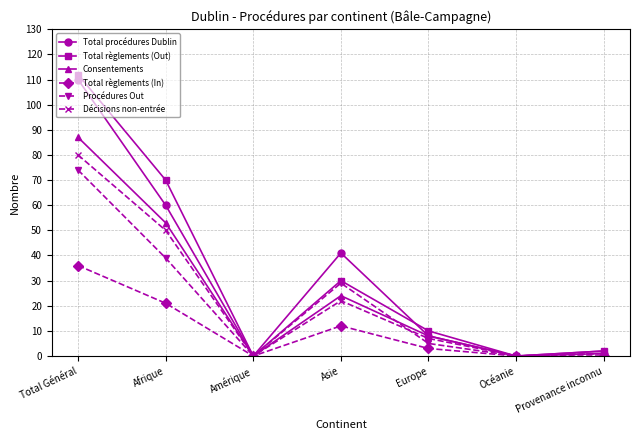

What is the difference between the Procédures Out values at Total Général and Provenance inconnu?

73